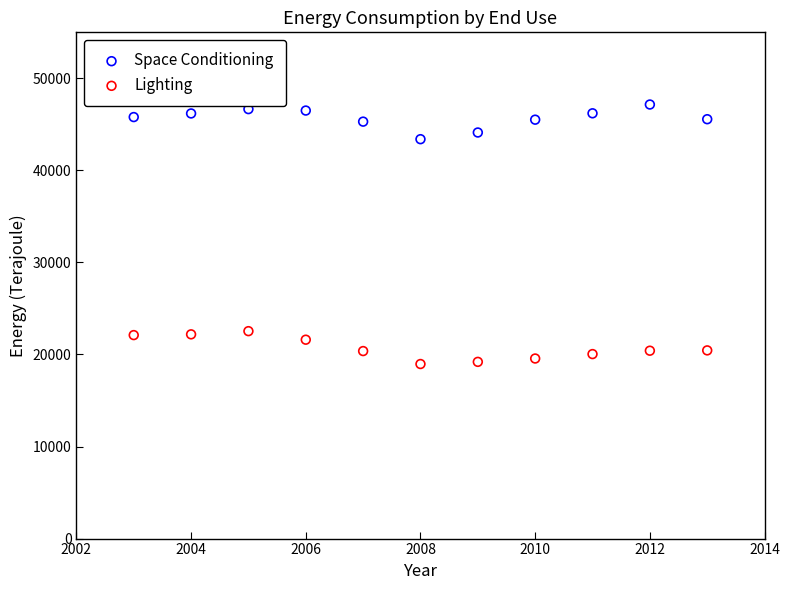

Which series contains the highest Y value?

Space Conditioning